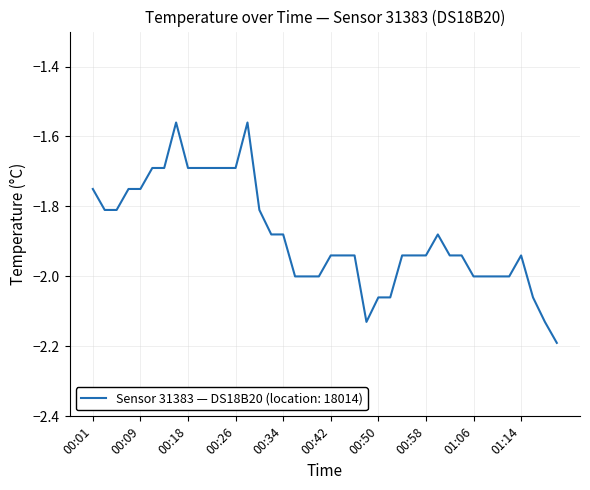

What is the difference between the maximum and minimum values?

0.6